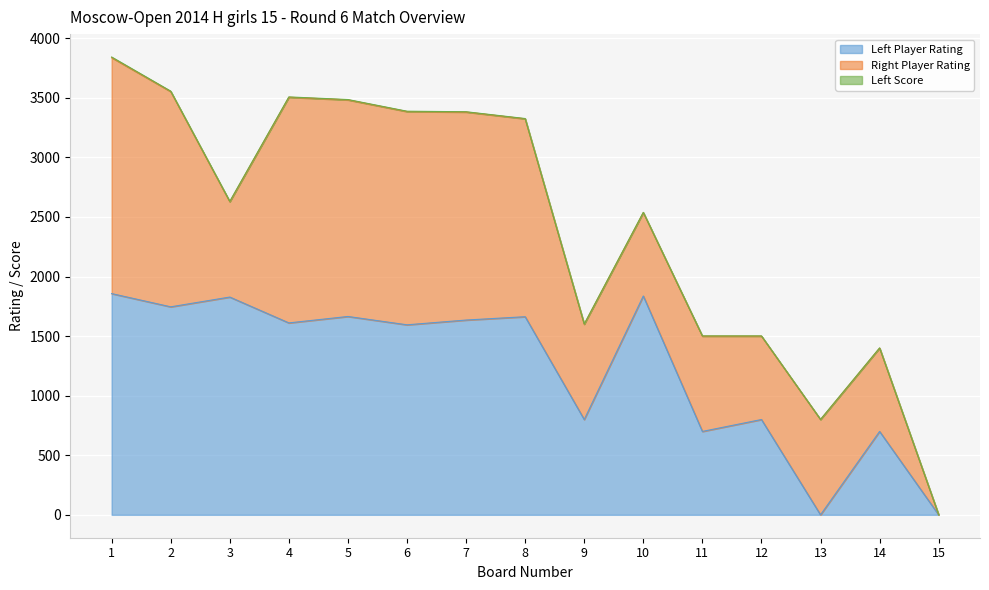

What is the value of the Left Player Rating point at the 7th from the left?

1635.0